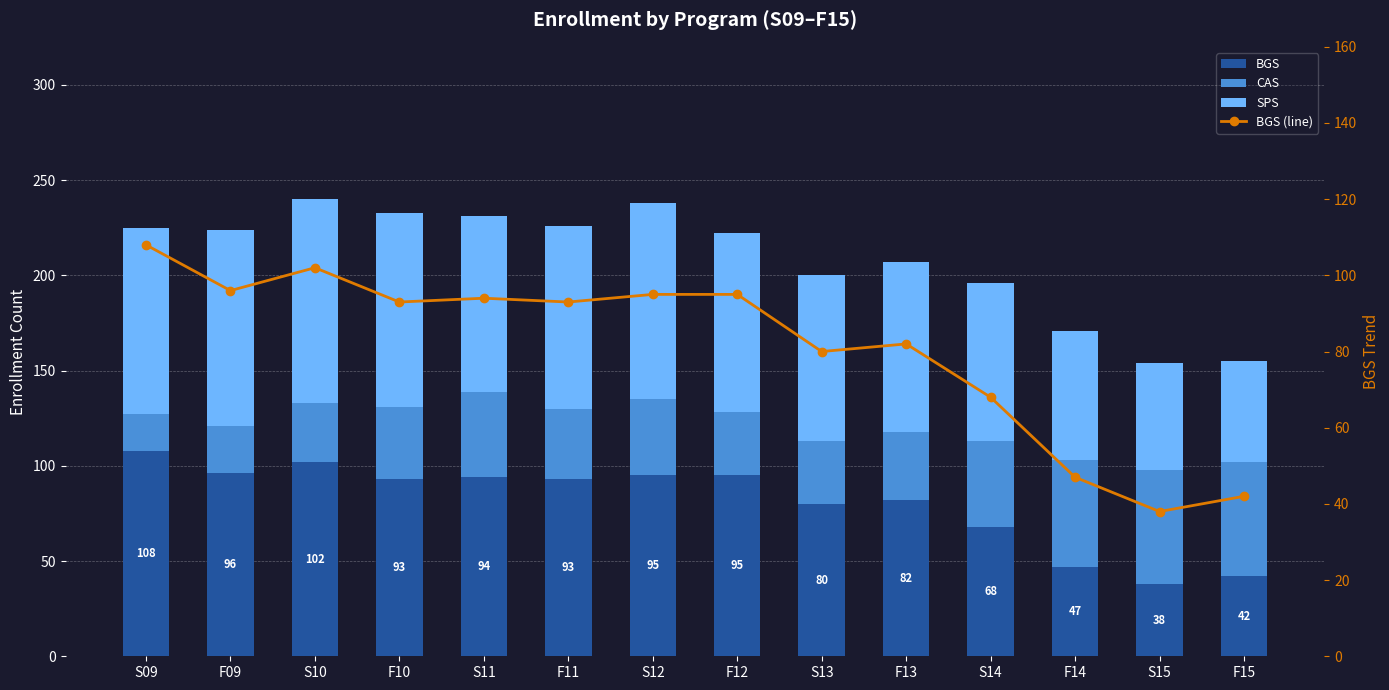

Which category has the lowest value in the SPS series?

F15